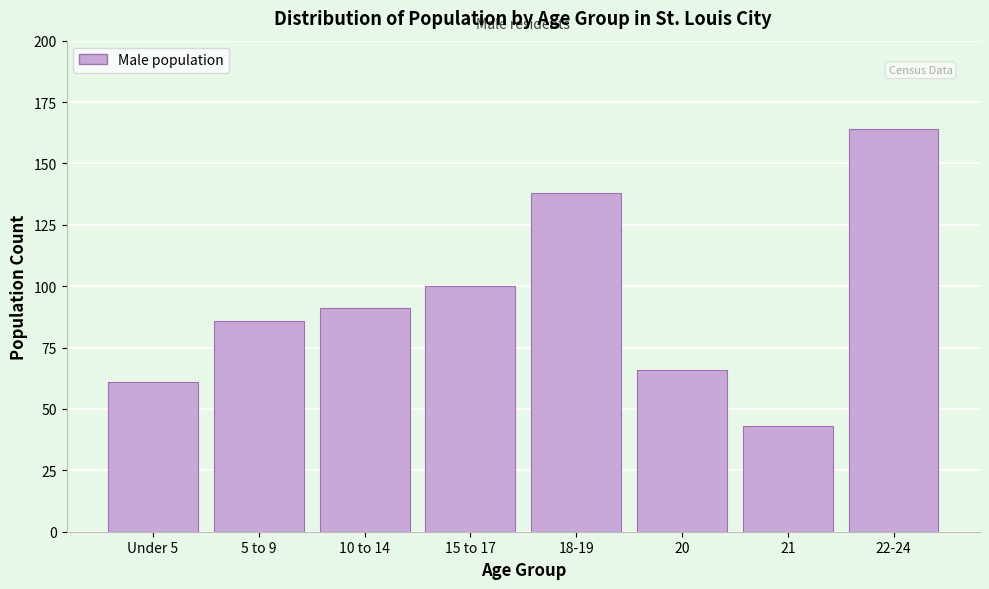

Reading left to right, list all the values displayed in this chart.

Under 5=61	5 to 9=86	10 to 14=91	15 to 17=100	18-19=138	20=66	21=43	22-24=164